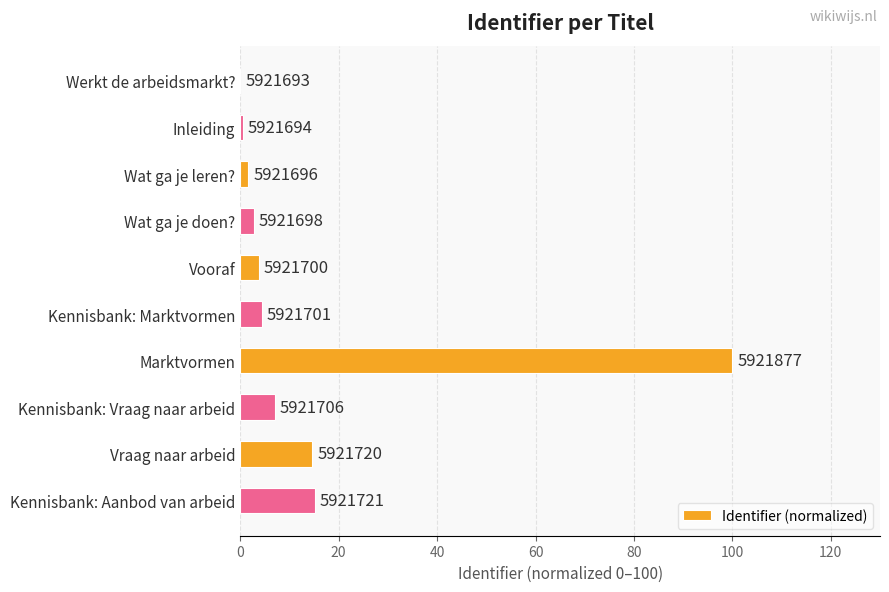

What is the difference between the maximum and minimum values?

100.0